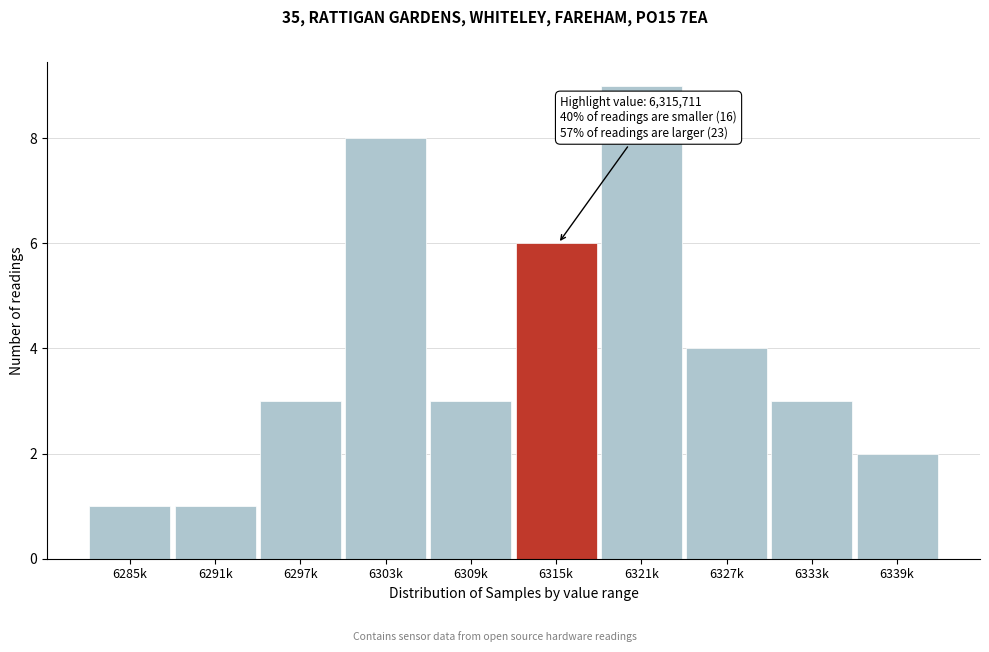

Reading right to left, transcribe all the data shown in this chart.

6339k=2	6333k=3	6327k=4	6321k=9	6315k=6	6309k=3	6303k=8	6297k=3	6291k=1	6285k=1